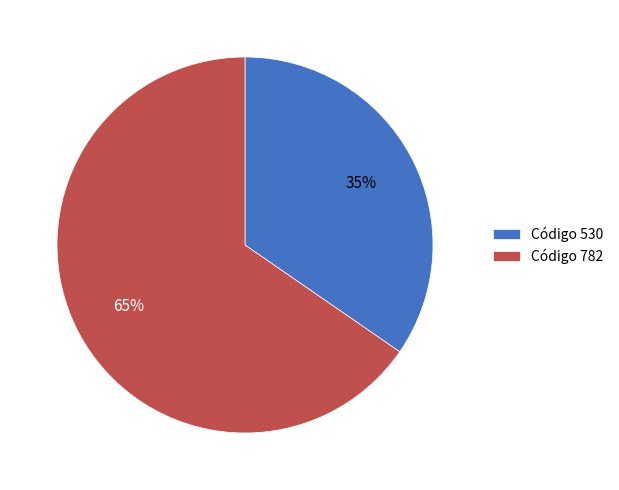

To the nearest percent, what is the average slice percentage?

50%